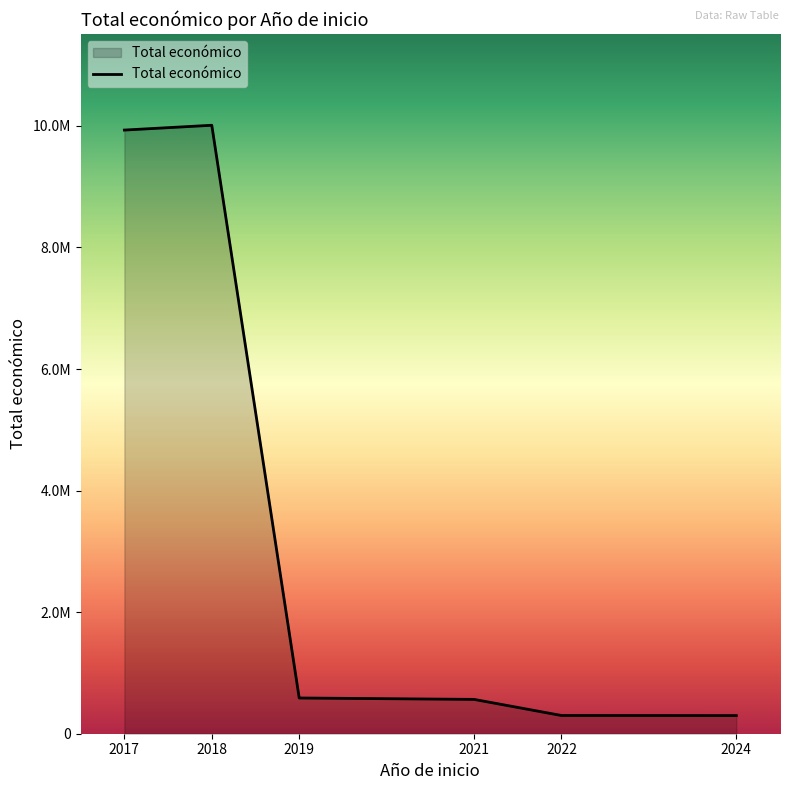

Does the chart have visible grid lines?

No